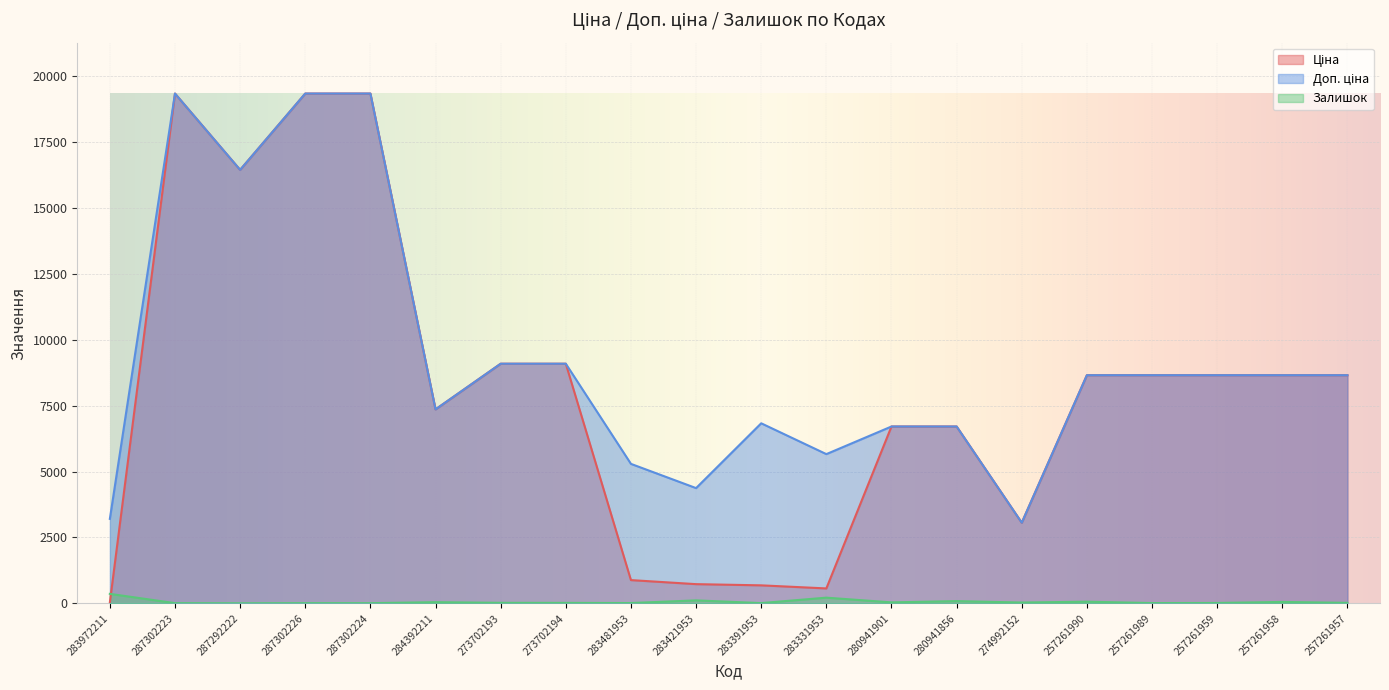

At how many categories does at least one series exceed 1534?

20